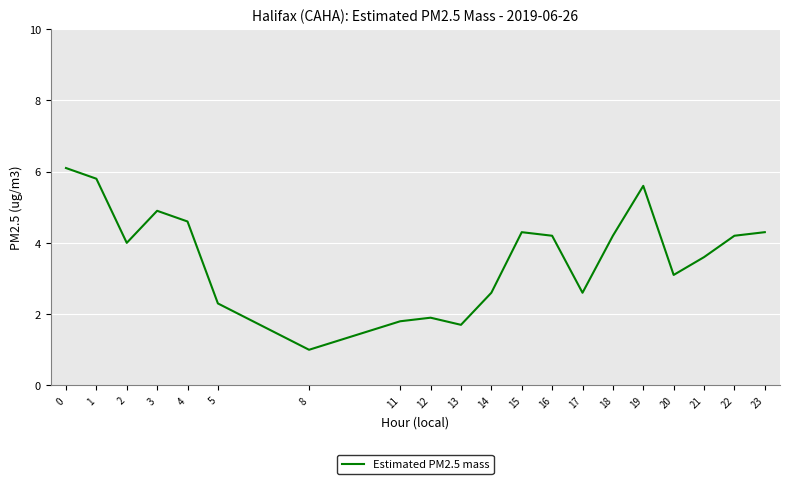

What is the sum of all values?

72.8